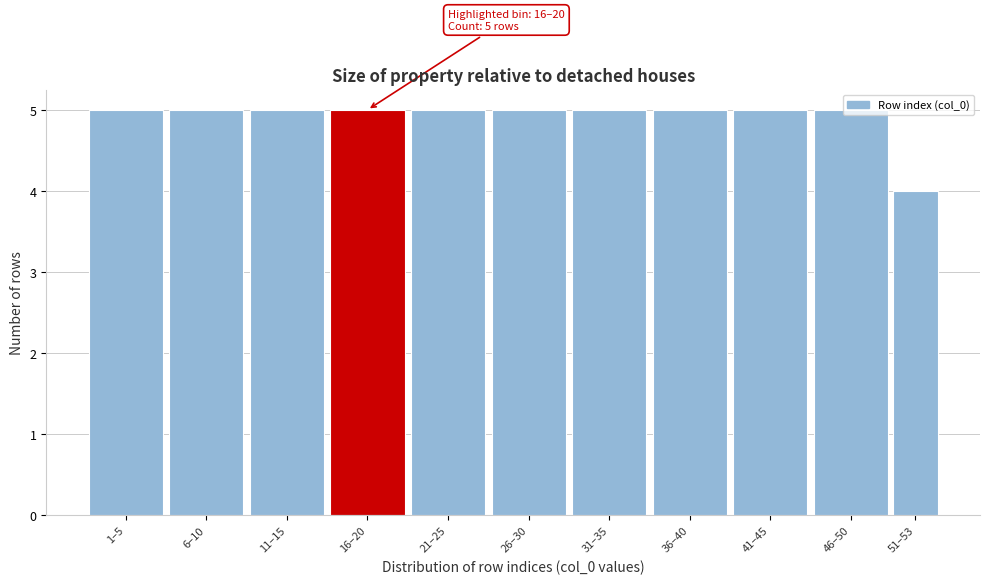

What is the average value?

5